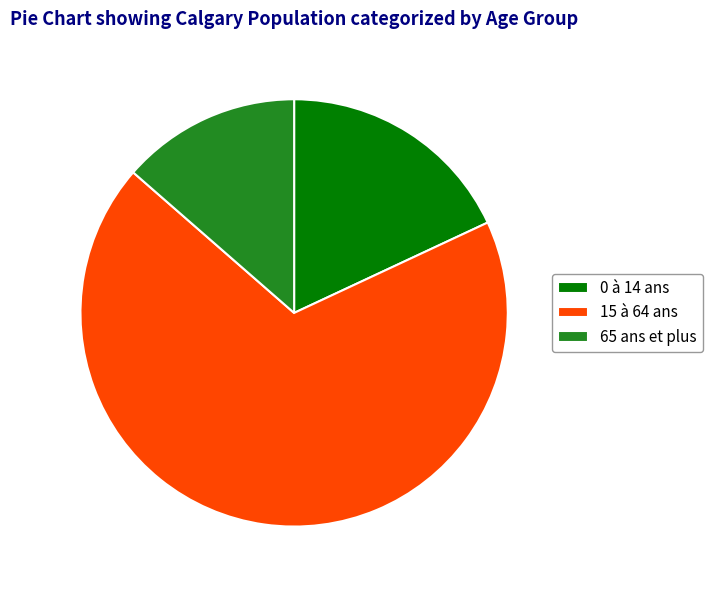

True or false: 15 à 64 ans accounts for 61% of the total.

False